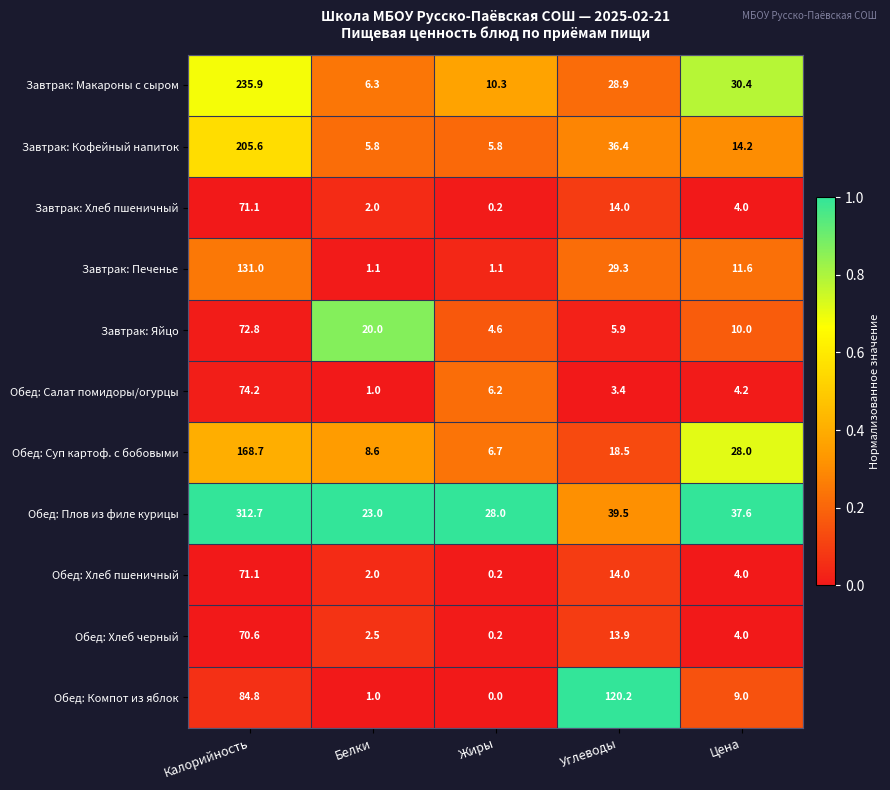

The Завтрак: Хлеб пшеничный series shows 4.0 at Цена. True or false?

True